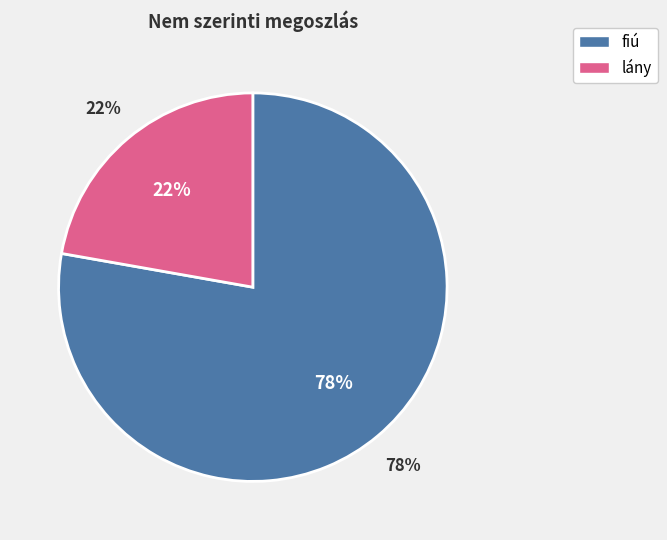

Is there any slice that represents more than half of the pie?

Yes